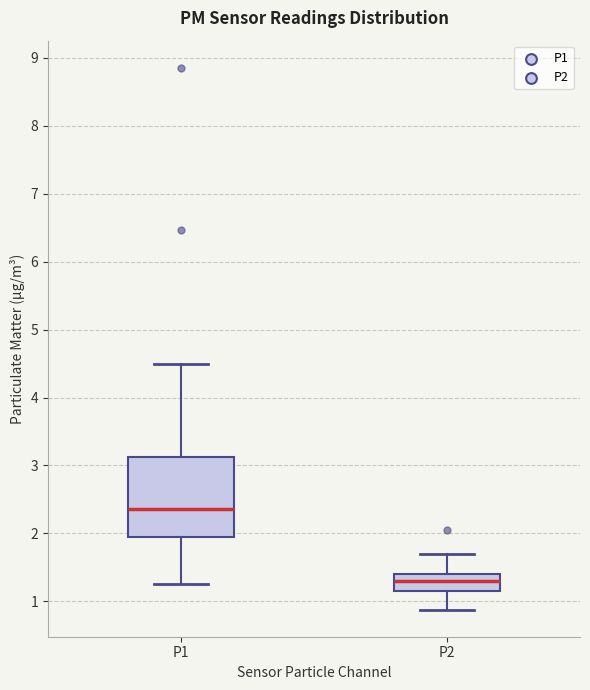

Reading left to right, read every box against the y-axis: the position of its median line, the range the box covers, and the ends of its whiskers. The values are not printed on the chart, so give them approximately, as read against the axis.

P1: median 2.4, box 1.9 to 3.1, whiskers 1.3 to 4.5
P2: median 1.3, box 1.2 to 1.4, whiskers 0.9 to 1.7